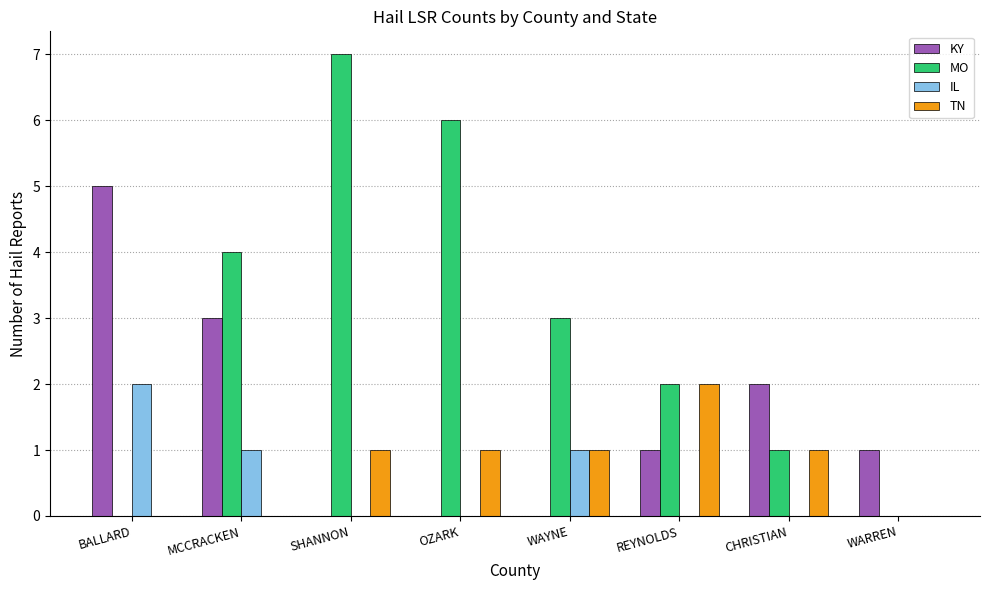

Between SHANNON and OZARK, which series saw the biggest shift?

MO